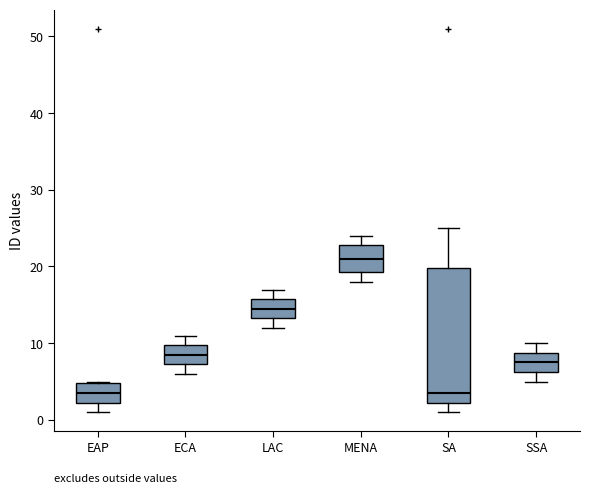

Which box is the tallest, from its lower edge to its upper edge?

SA